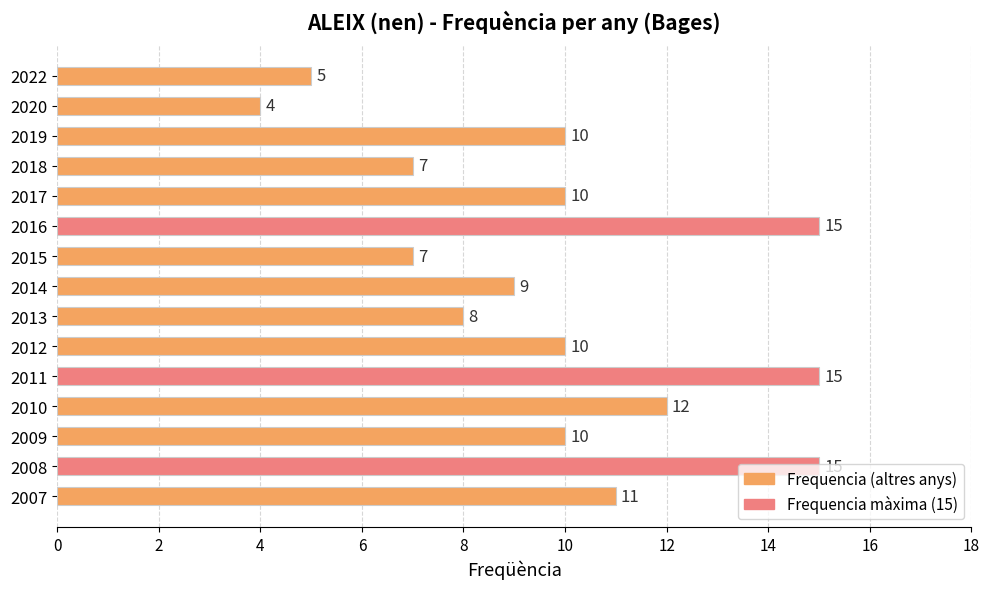

Where is the data nearest to the value 9?

2014